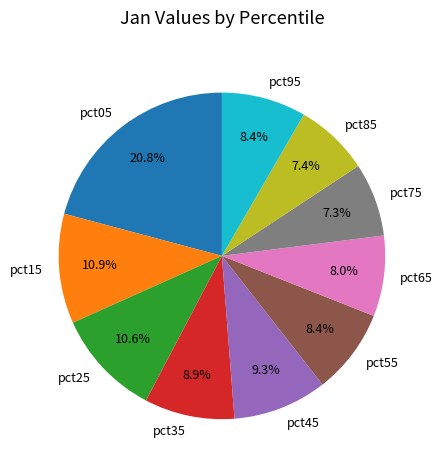

Is it true that pct75 is 20% of the pie?

False